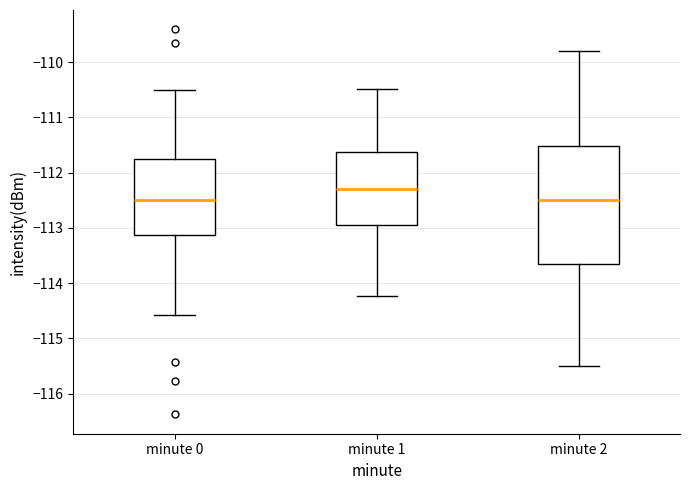

Reading left to right, transcribe this box plot: for each box, give where its median line is, the range the box spans, and where its two whiskers end, as read against the y-axis. The values are not printed on the chart, so give them approximately, as read against the axis.

minute 0: median -112.5, box -113.1 to -111.8, whiskers -114.6 to -110.5
minute 1: median -112.3, box -112.9 to -111.6, whiskers -114.2 to -110.5
minute 2: median -112.5, box -113.6 to -111.5, whiskers -115.5 to -109.8